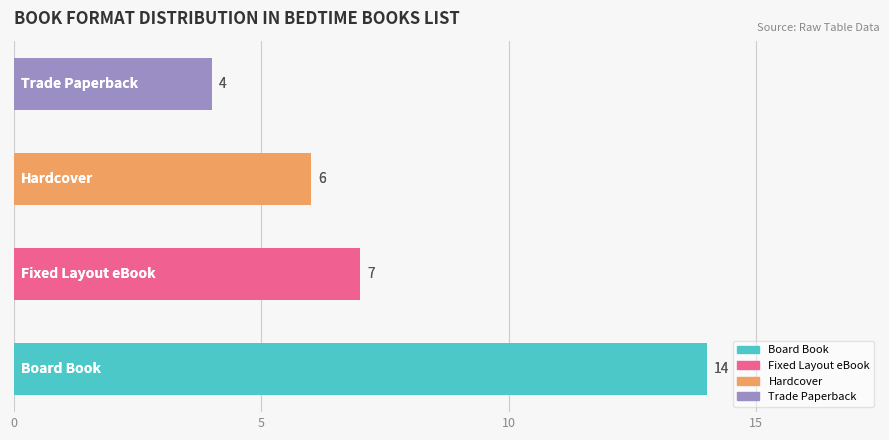

What is the average value?

8